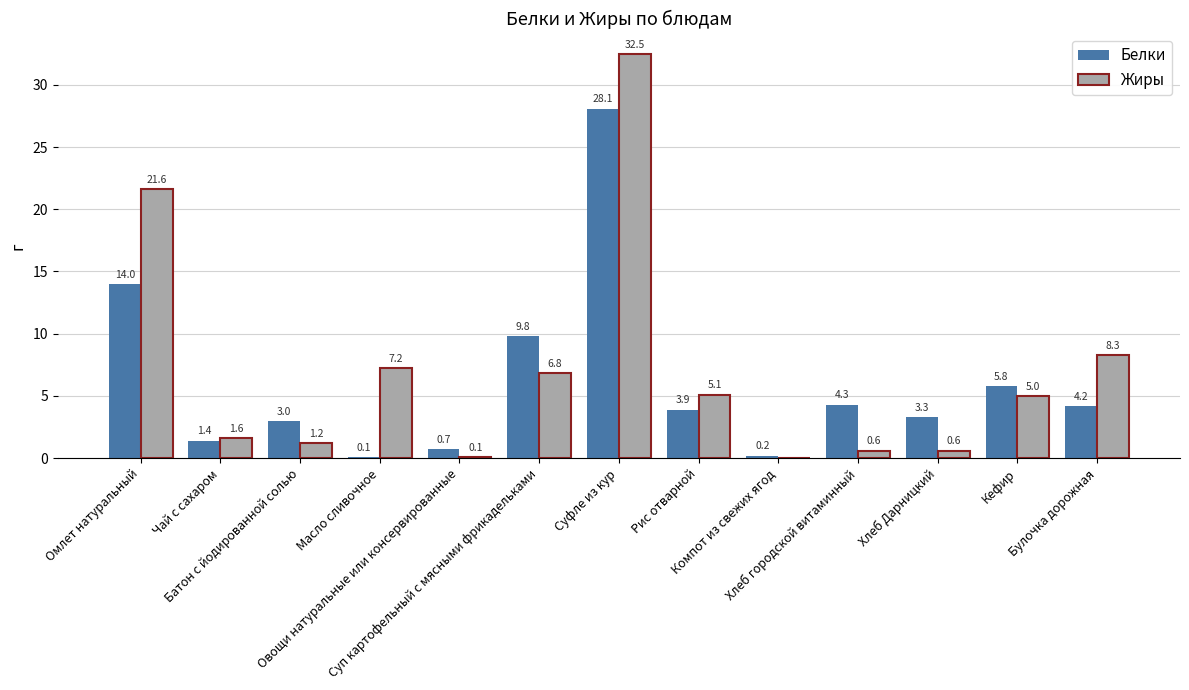

What is the highest value of the Белки series?

28.1